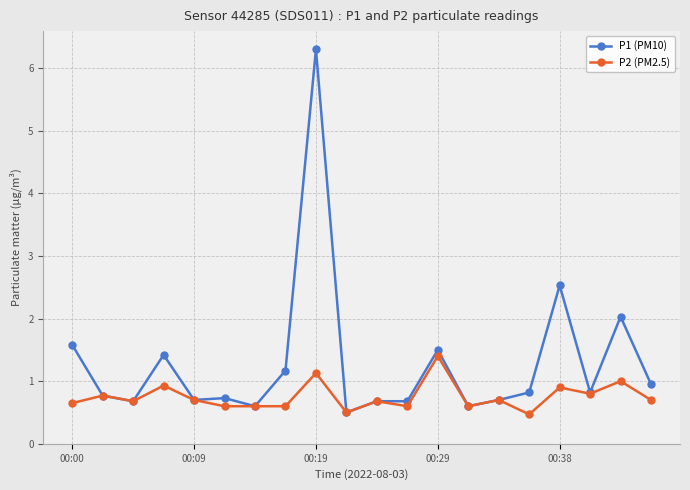

Count the number of categories in the chart.

20